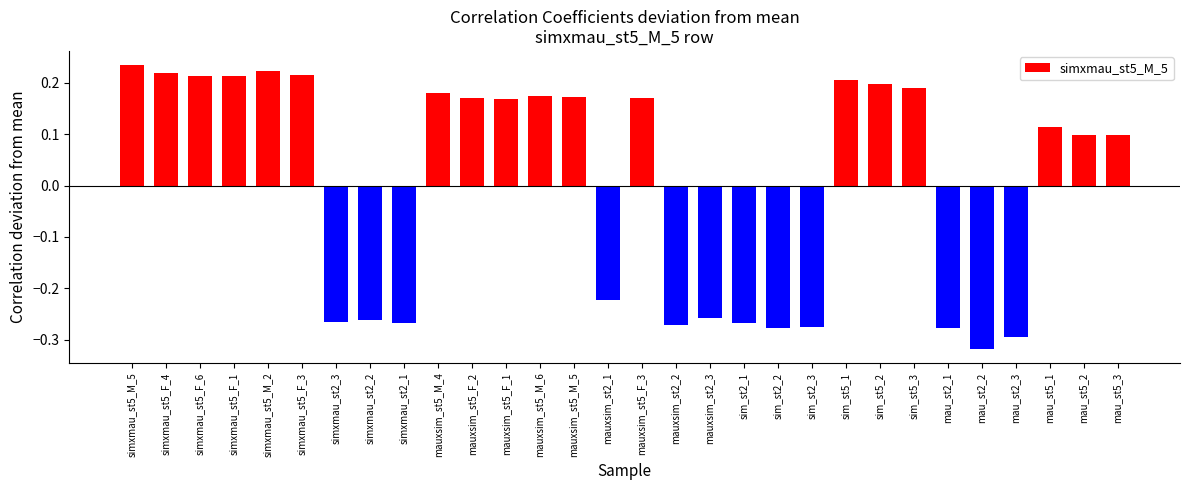

What position from the right is simxmau_st5_M_5?

30